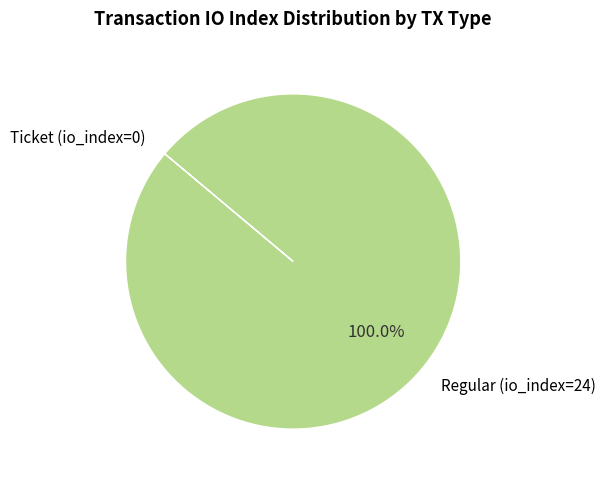

Which slice is the largest?

Regular (io_index=24)